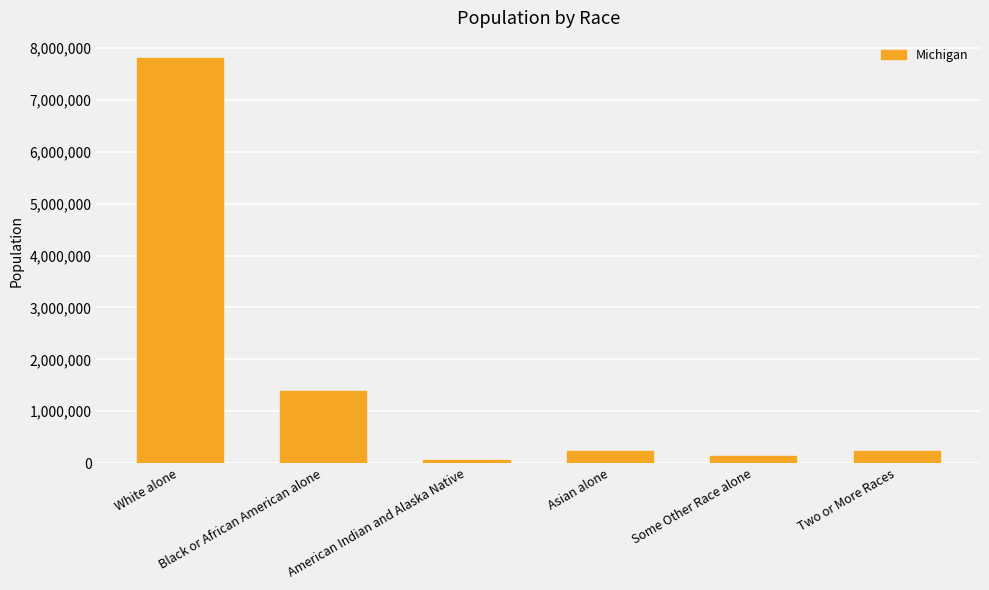

Where is the data nearest to the value 3932563?

Black or African American alone